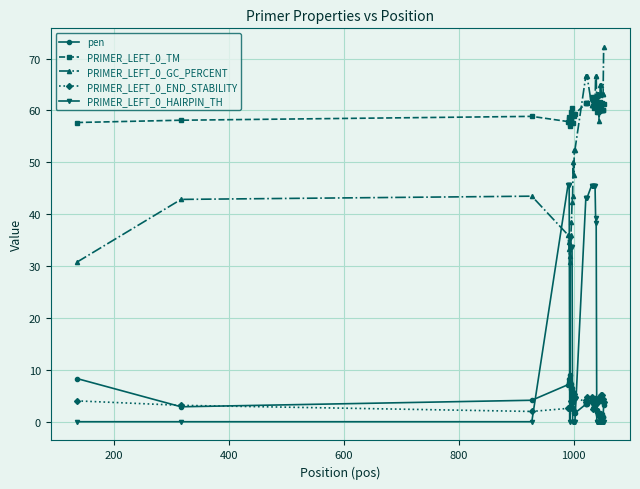

List the series in order of their peak value, lowest first.

PRIMER_LEFT_0_END_STABILITY, pen, PRIMER_LEFT_0_HAIRPIN_TH, PRIMER_LEFT_0_TM, PRIMER_LEFT_0_GC_PERCENT